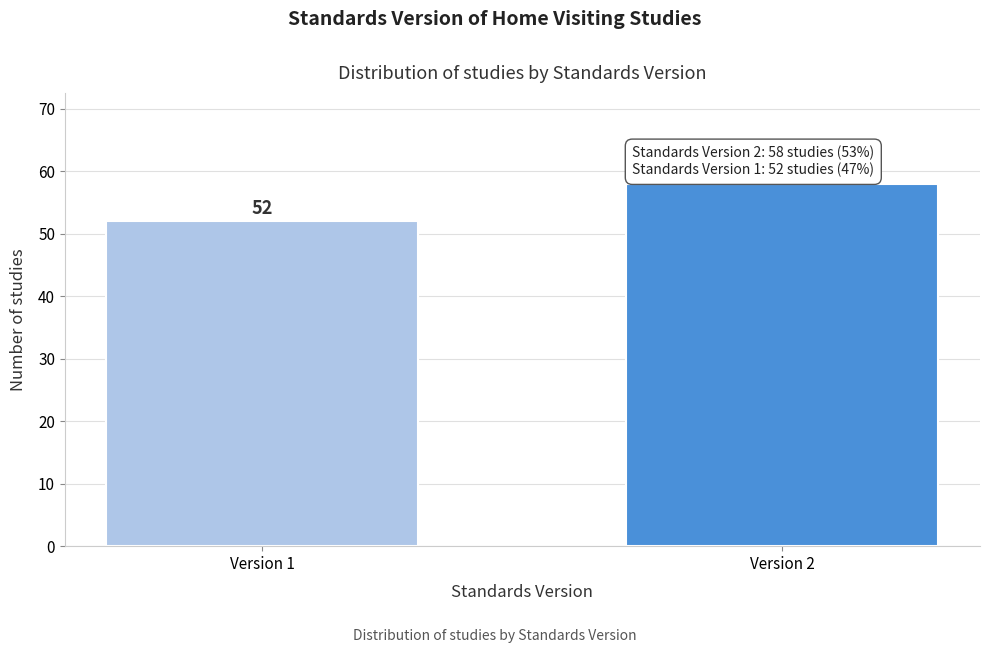

Reading left to right, what are all the values shown in this chart?

Version 1=52	Version 2=58